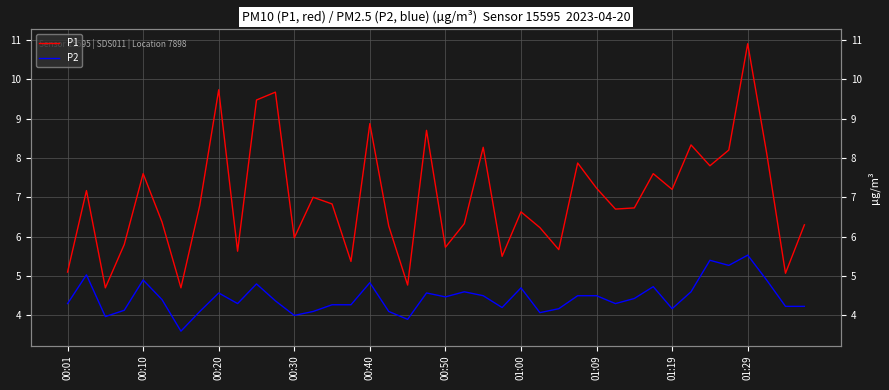

How many interior local peaks does the P2 series have?

11